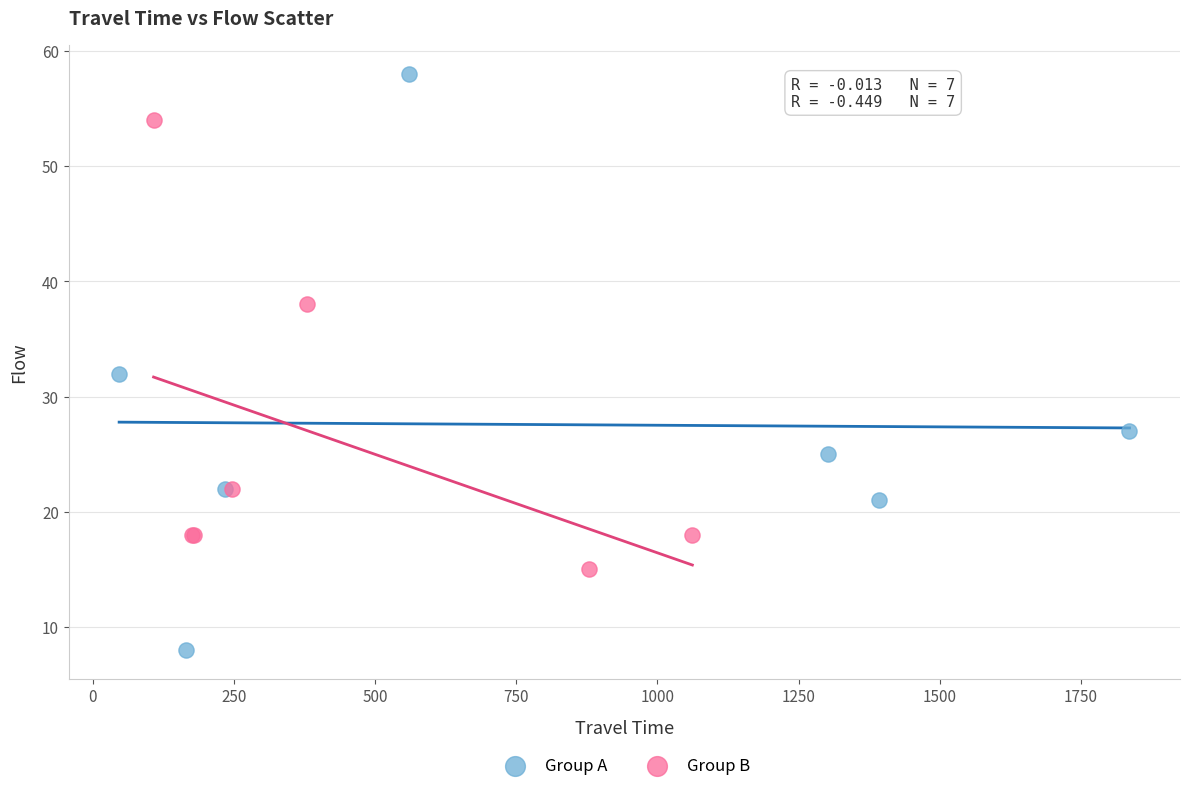

What are all the series names shown in the legend?

Group A, Group B